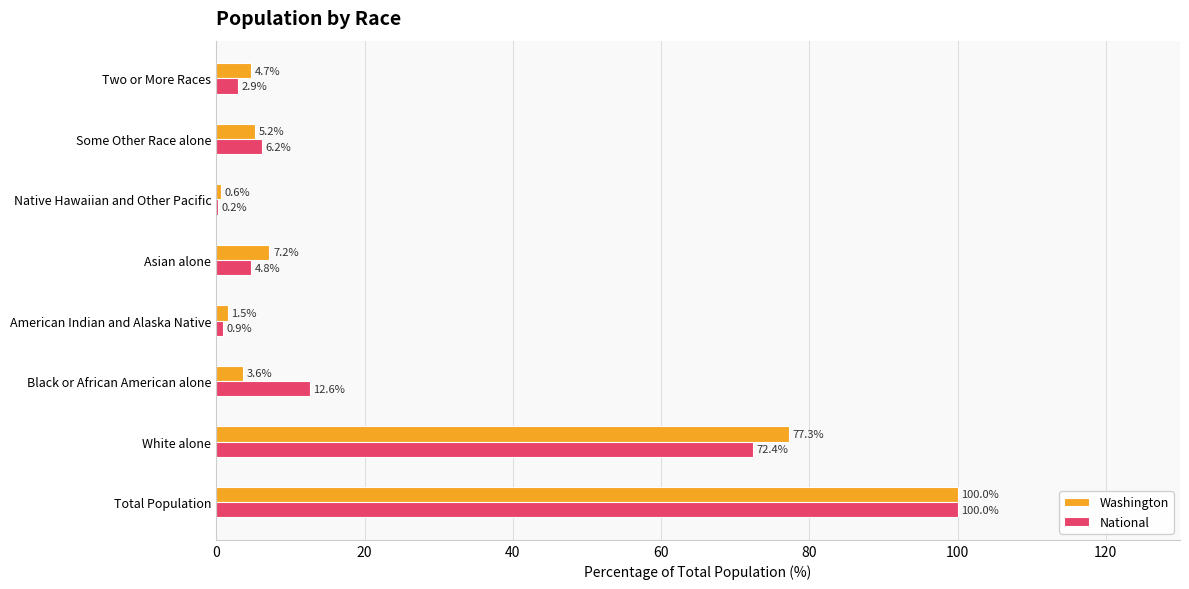

Where is National nearest to the value 50?

White alone